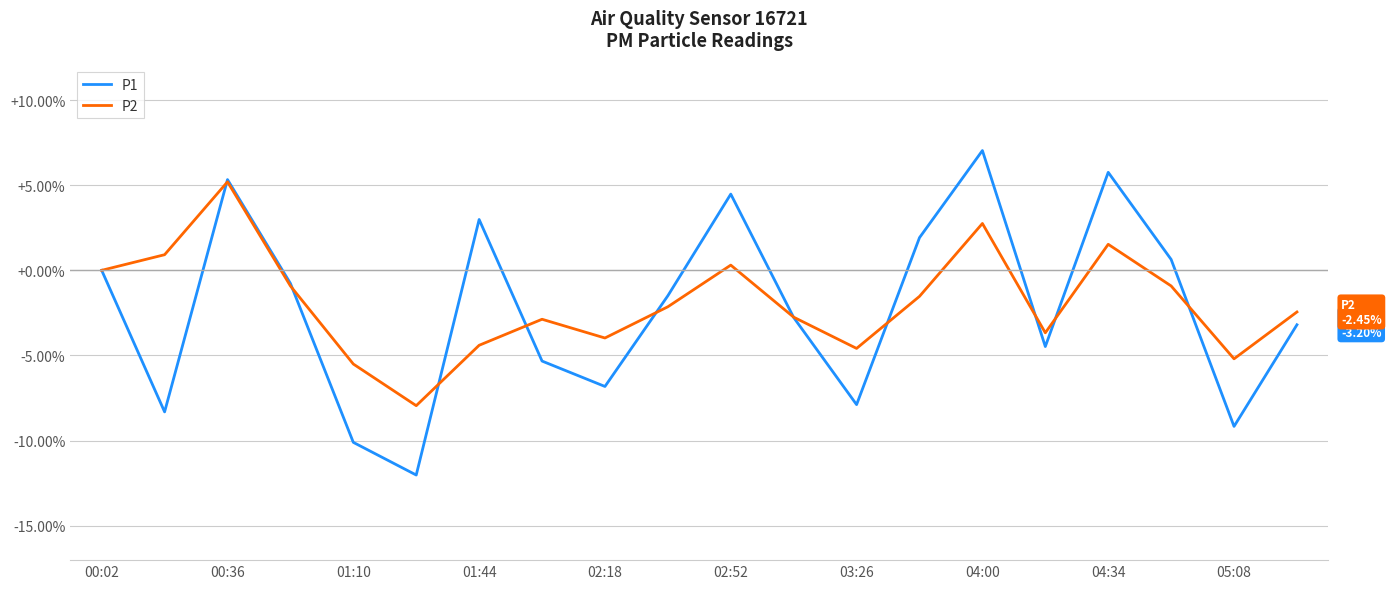

List the series in order of their peak value, lowest first.

P2, P1